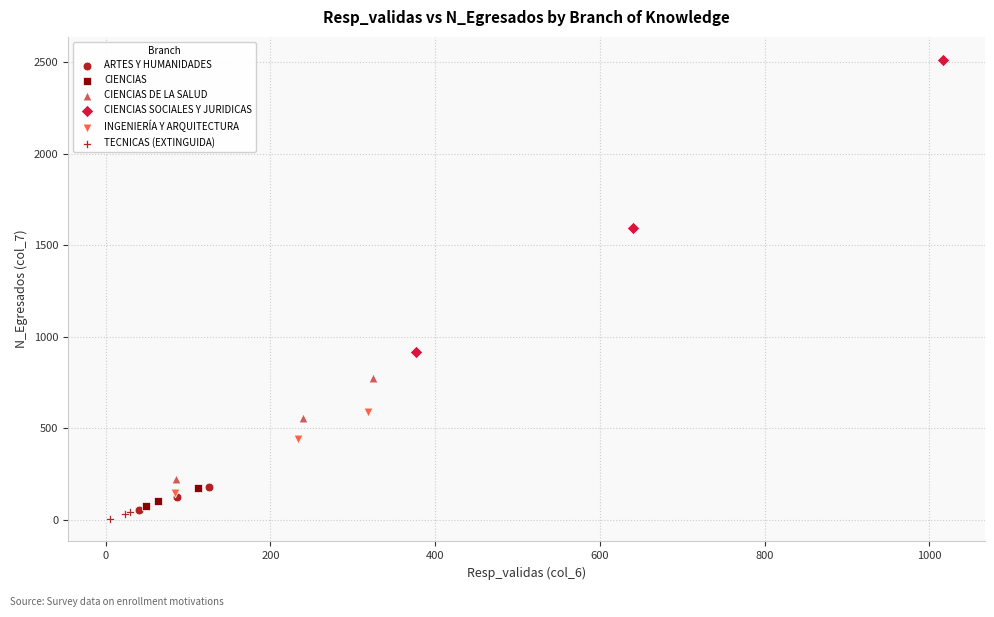

Which series has the widest spread of Y values?

CIENCIAS SOCIALES Y JURIDICAS